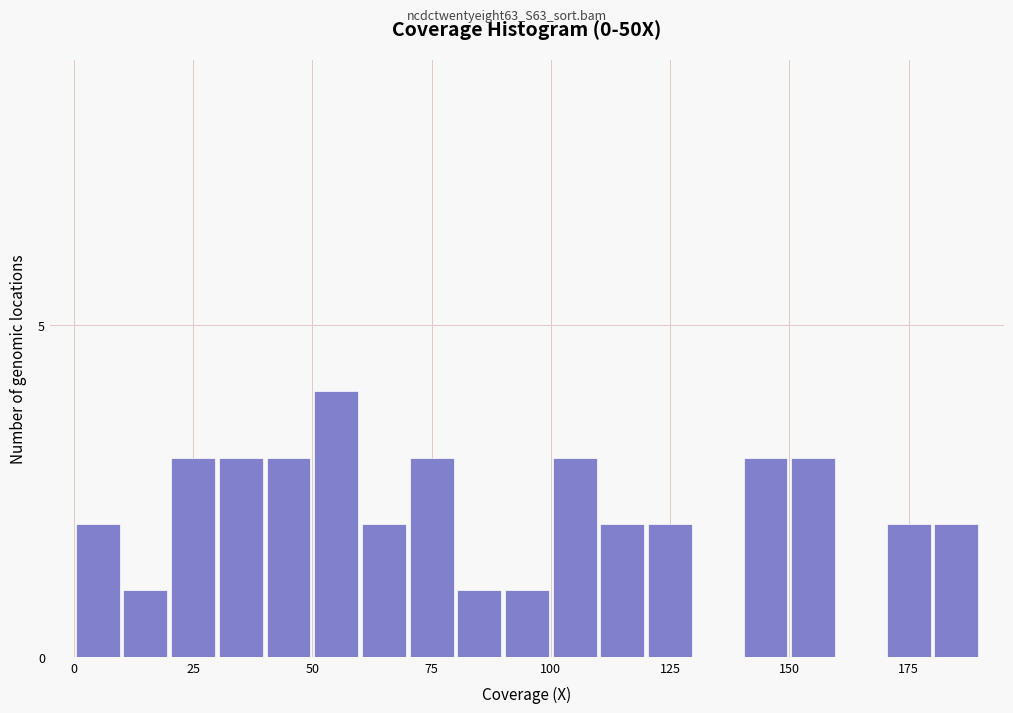

Read against the x-axis, roughly where is the centre of the tallest bar?

55